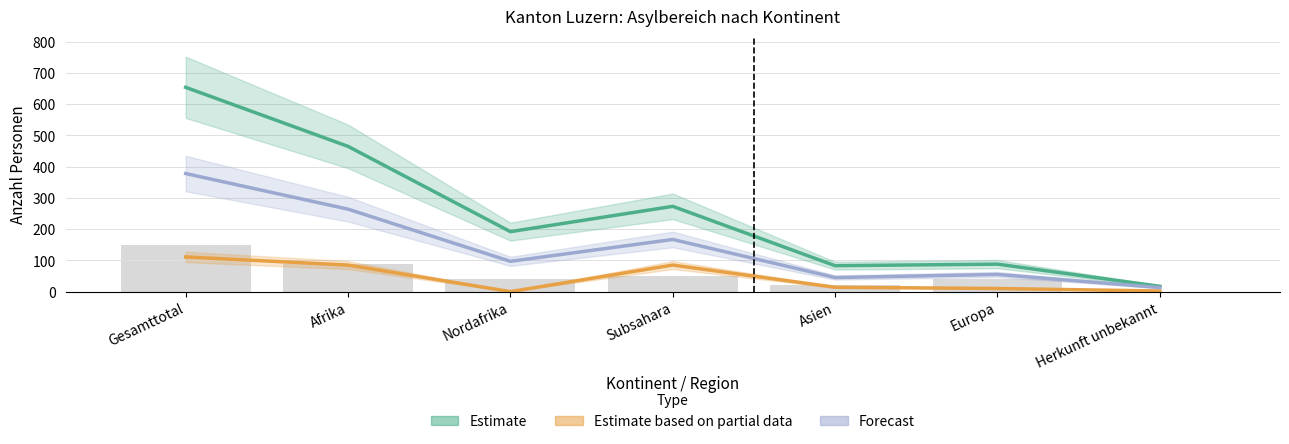

Between Asien and Afrika, which is larger?

Afrika